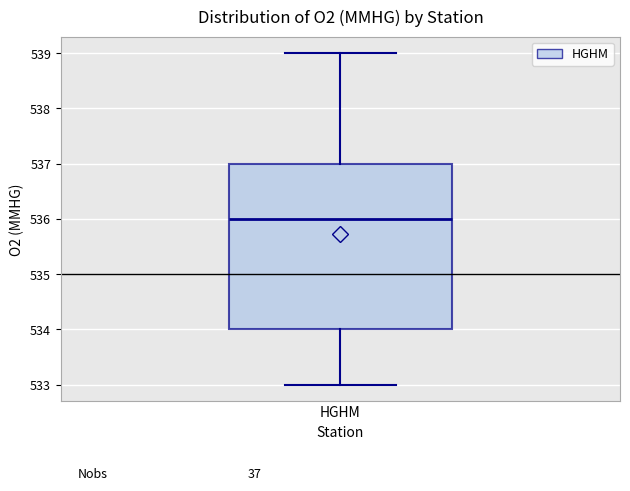

Where does the median line of the box for HGHM sit on the y-axis? The values are not printed on the chart, so give them approximately, as read against the axis.

536